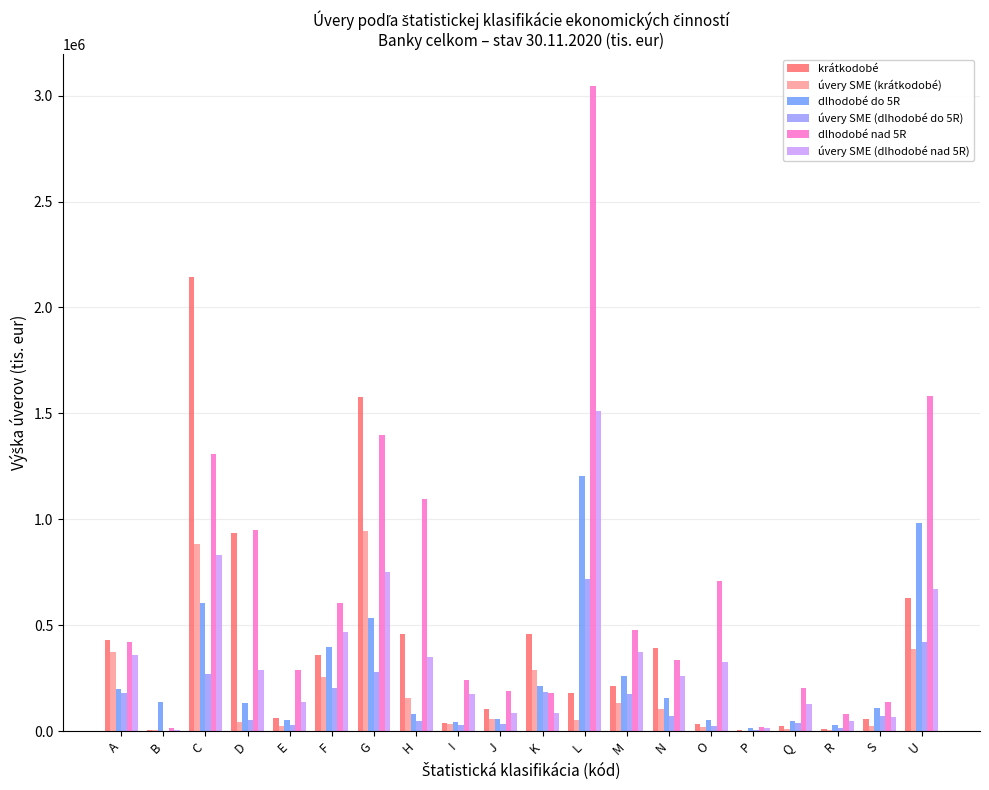

Is the value of dlhodobé do 5R at R greater than the value of úvery SME (dlhodobé nad 5R) at D?

No